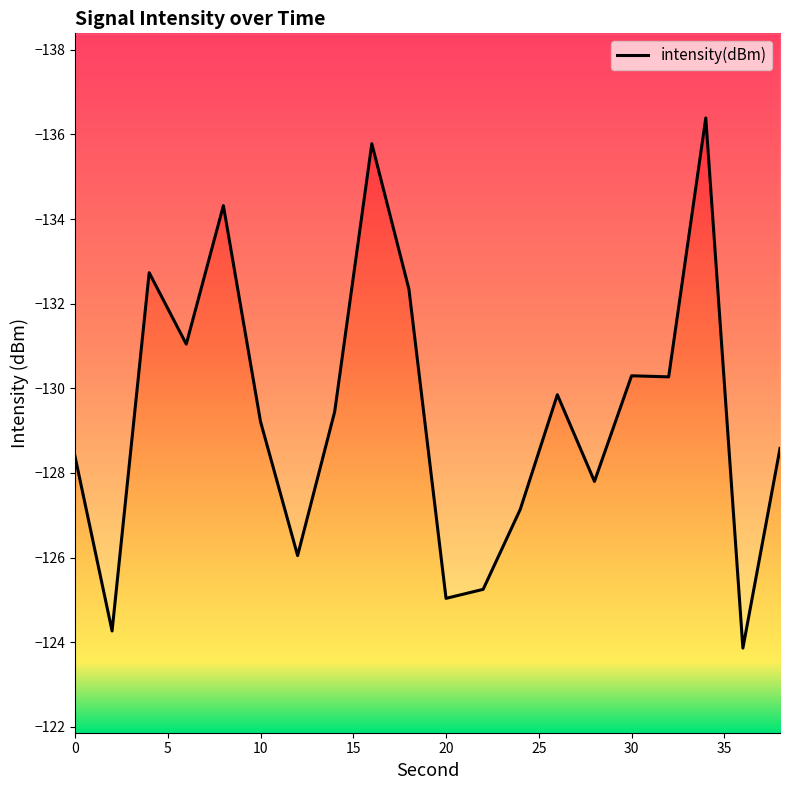

Count the number of categories in the chart.

20